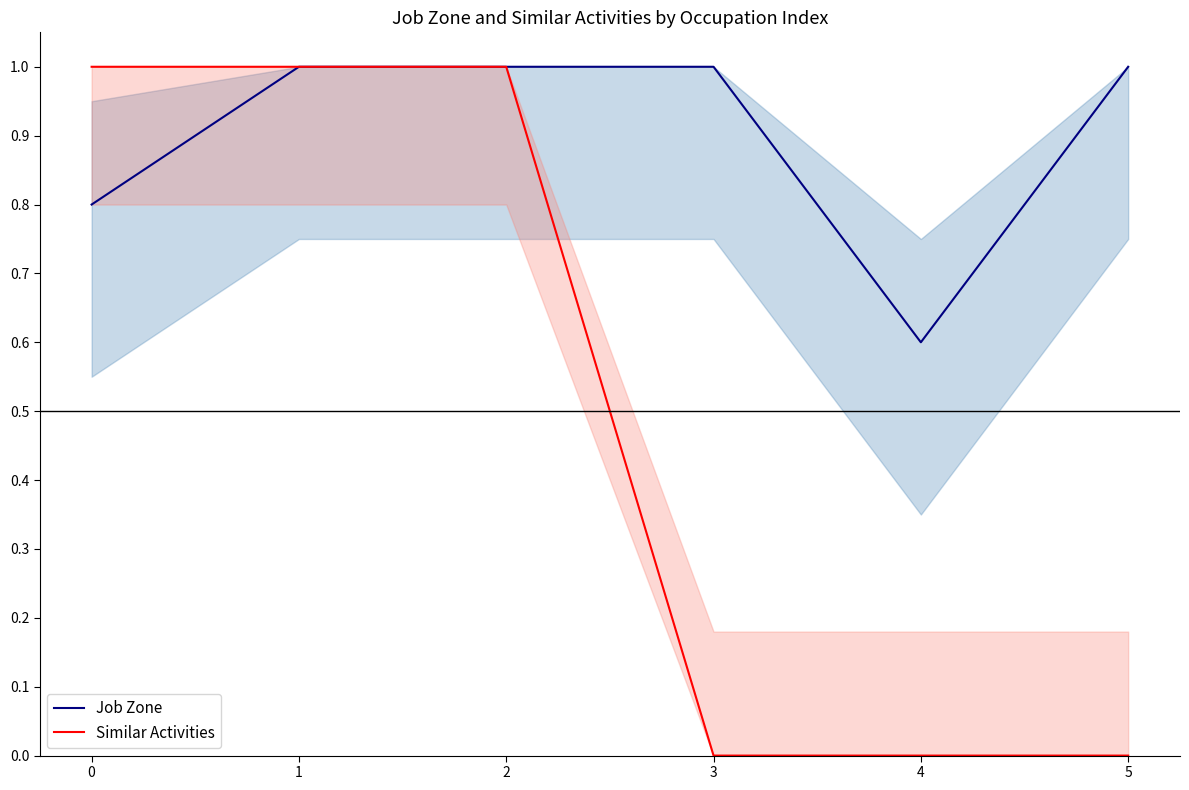

True or false: Job Zone has a value of 0.8 at 0.

True